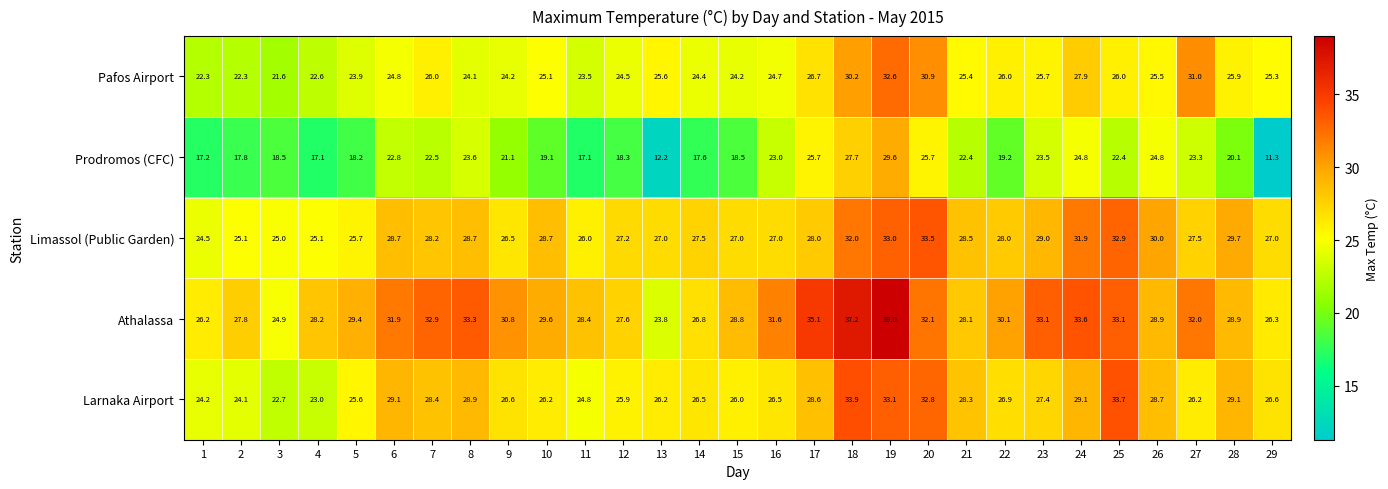

How many distinct data groups are displayed?

5